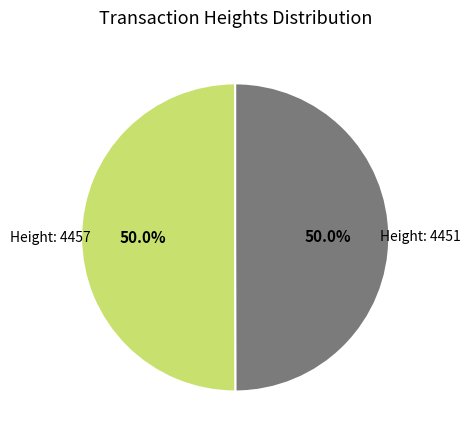

Count the number of slices in the pie.

2